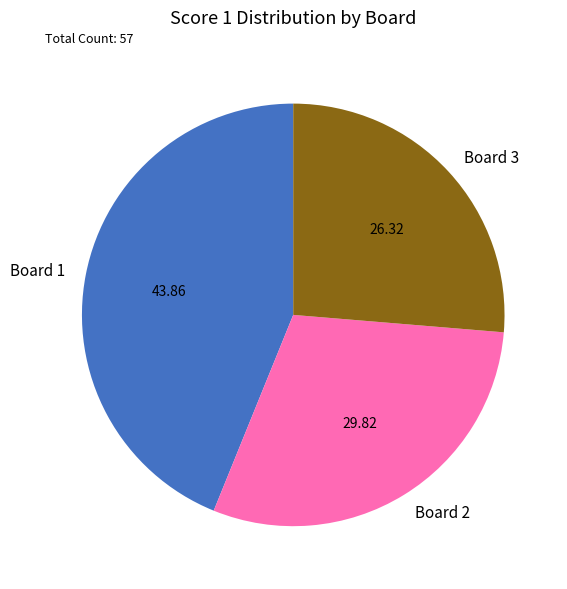

Does Board 2 represent more than half of the total?

No